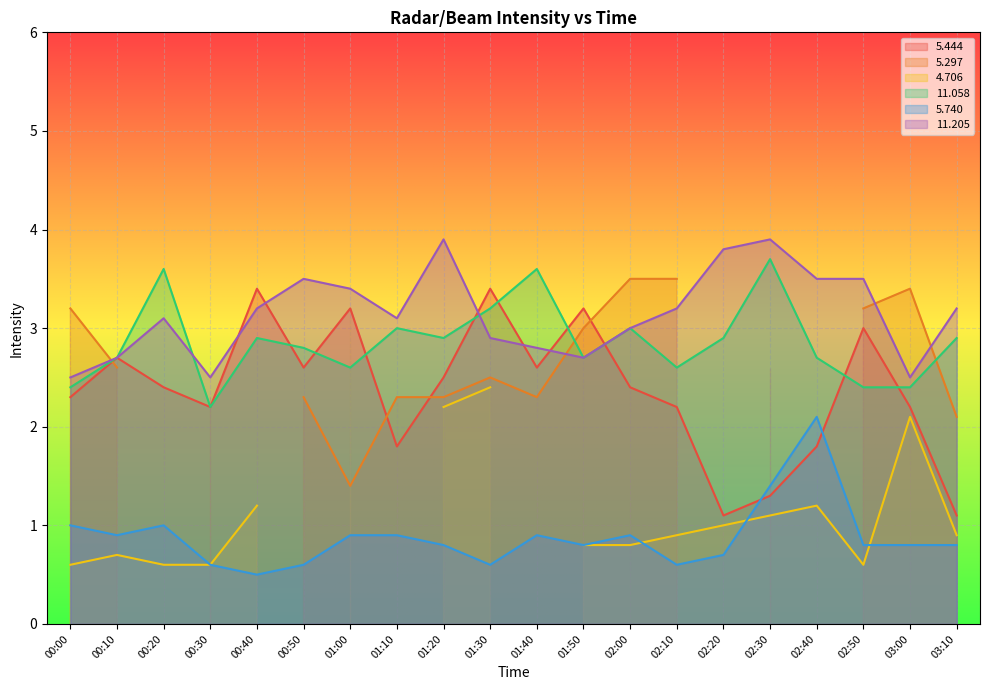

What is the difference between the maximum and minimum values in the   5.444 series?

2.3